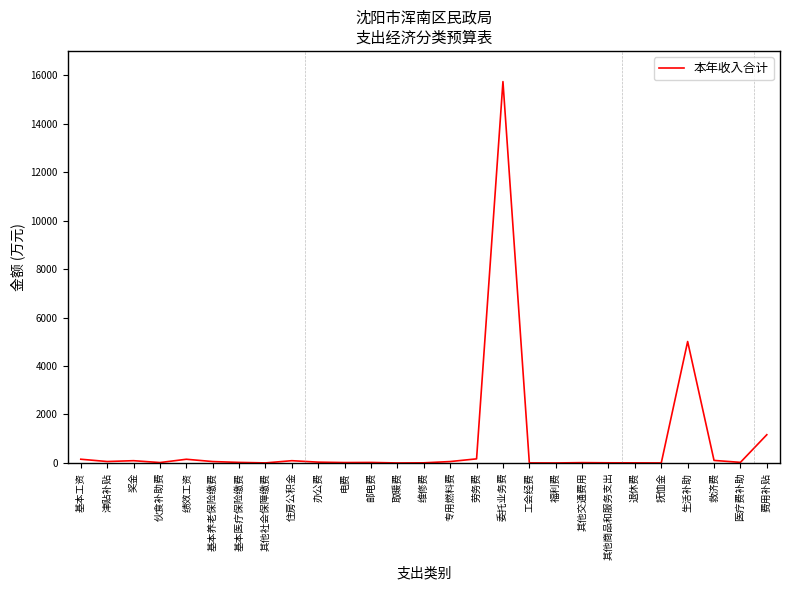

At which category does the chart reach its peak across all series?

委托业务费